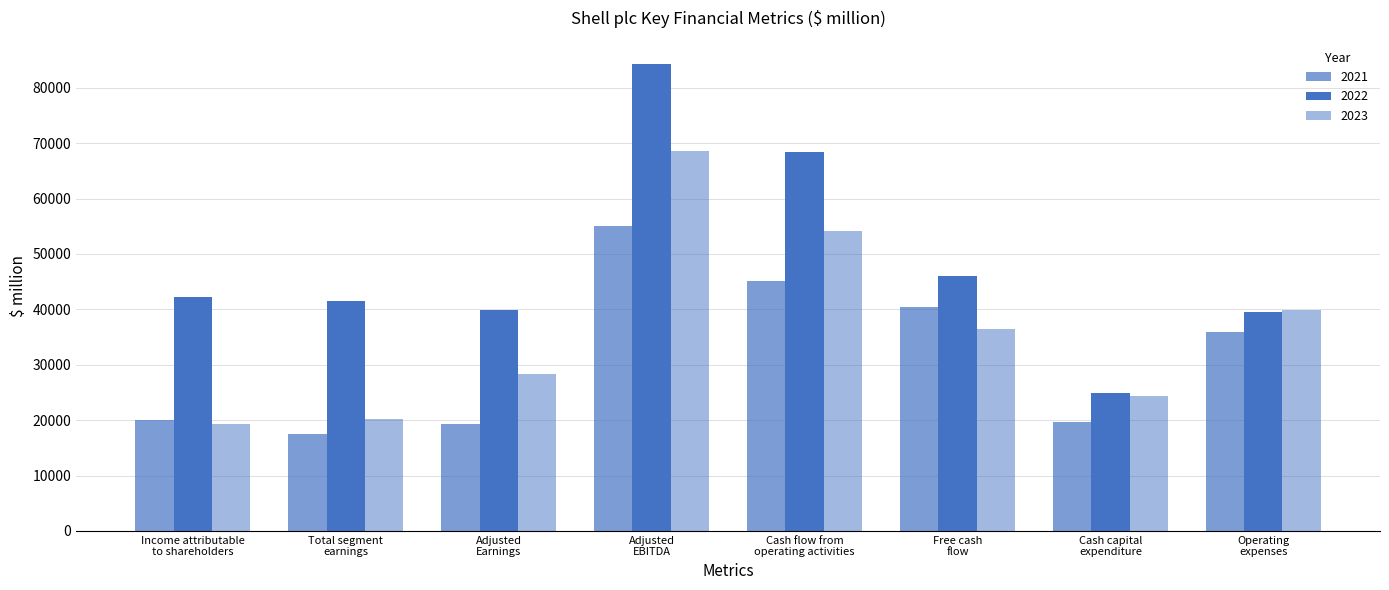

What is the average value of the 2022 series?

48340